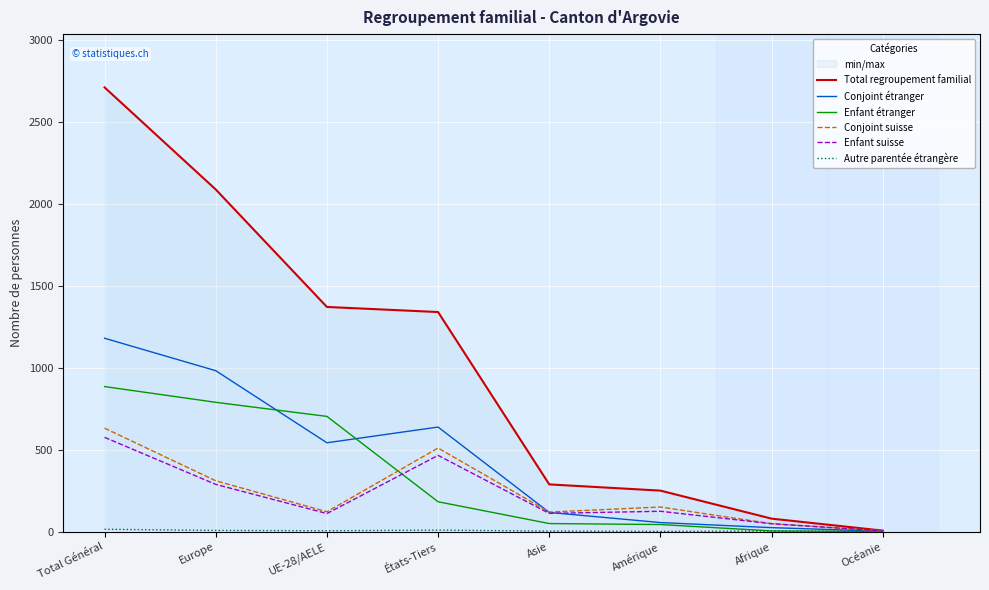

Rank the categories by Total regroupement familial value from highest to lowest.

Total Général, Europe, UE-28/AELE, États-Tiers, Asie, Amérique, Afrique, Océanie